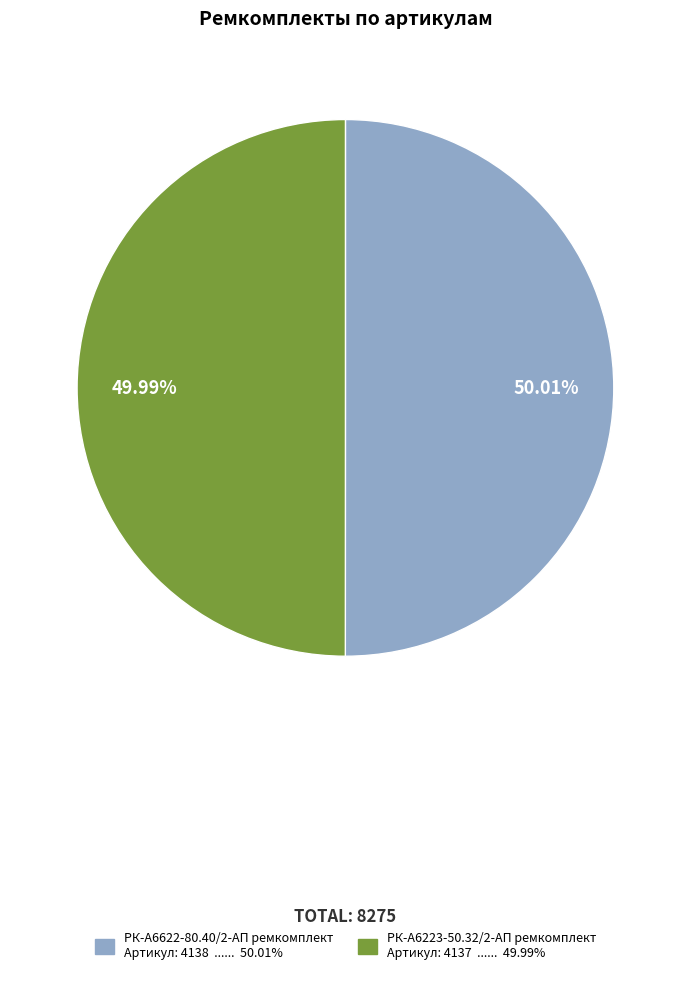

What is the ratio of the value at РК-А6223-50.32/2-АП ремкомплект to the value at РК-А6622-80.40/2-АП ремкомплект?

1.0